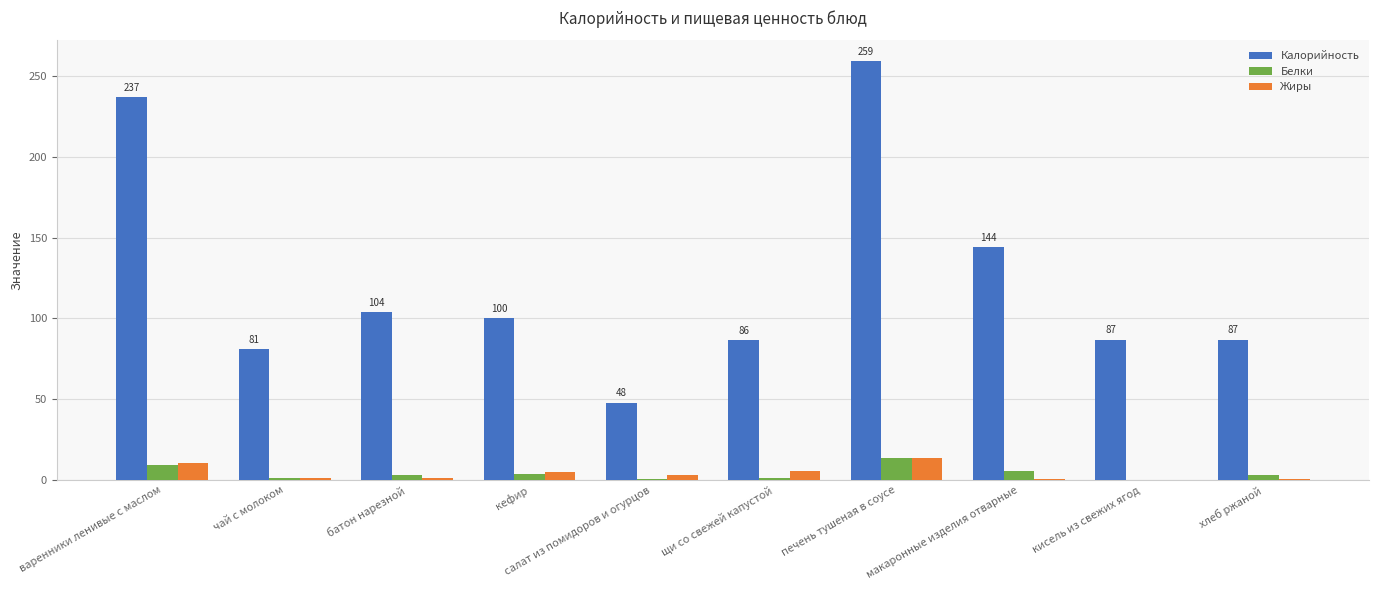

At which category does the chart reach its peak across all series?

печень тушеная в соусе